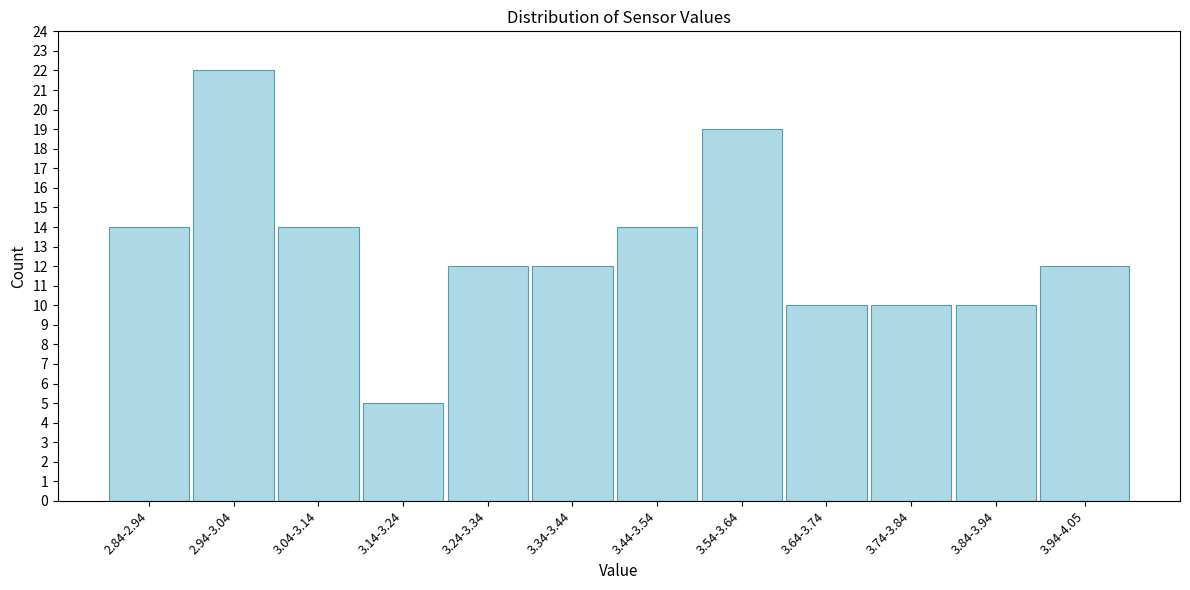

Reading left to right, transcribe all the data shown in this chart.

14	22	14	5	12	12	14	19	10	10	10	12